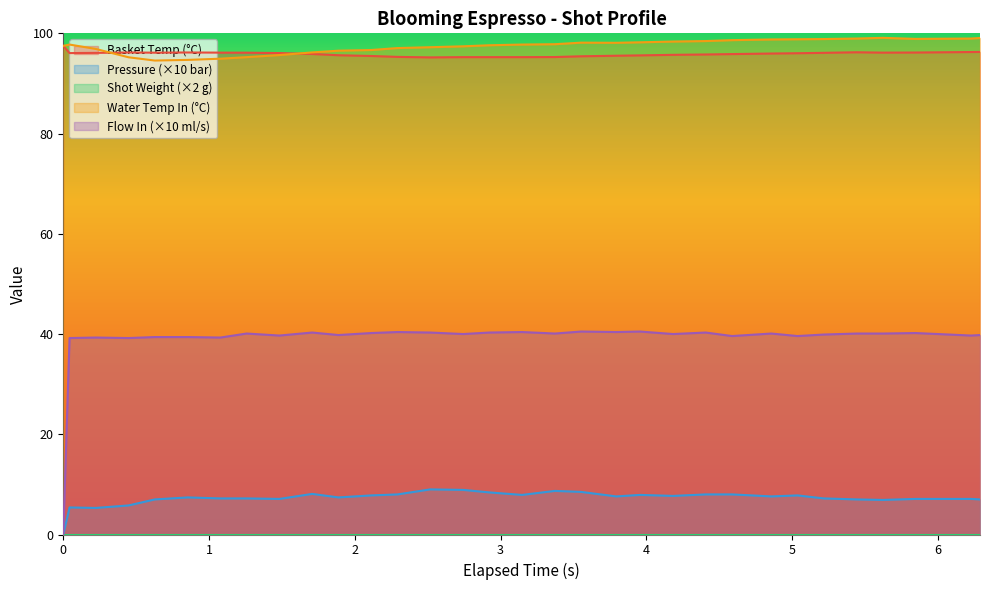

Reading left to right, extract all data points from this chart.

water_temperature_basket: 97.5	96.1	96.1	96.2	96.1	96.2	96.2	96.1	96.1	95.9	95.6	95.5	95.3	95.2	95.2	95.2	95.2	95.3	95.4	95.5	95.6	95.7	95.8	95.9	96.0	96.0	96.1	96.2	96.2	96.2	96.3	96.3
pressure: 0.0	5.4	5.3	5.8	7.0	7.4	7.2	7.2	7.1	8.1	7.4	7.8	8.0	9.0	8.9	8.4	7.9	8.7	8.5	7.6	7.9	7.7	8.0	8.0	7.6	7.8	7.2	7.0	6.9	7.1	7.1	7.0
water_temperature_in: 97.5	97.8	96.9	95.2	94.6	94.7	94.9	95.2	95.7	96.2	96.5	96.7	97.1	97.2	97.4	97.6	97.8	97.8	98.1	98.1	98.2	98.4	98.5	98.6	98.8	98.8	98.9	99.0	99.1	98.9	99.0	99.1
flow_in: 0.0	39.2	39.3	39.2	39.4	39.4	39.3	40.1	39.7	40.3	39.8	40.2	40.4	40.3	40.0	40.3	40.4	40.1	40.5	40.4	40.5	40.0	40.3	39.6	40.1	39.6	39.9	40.1	40.1	40.2	39.7	39.8